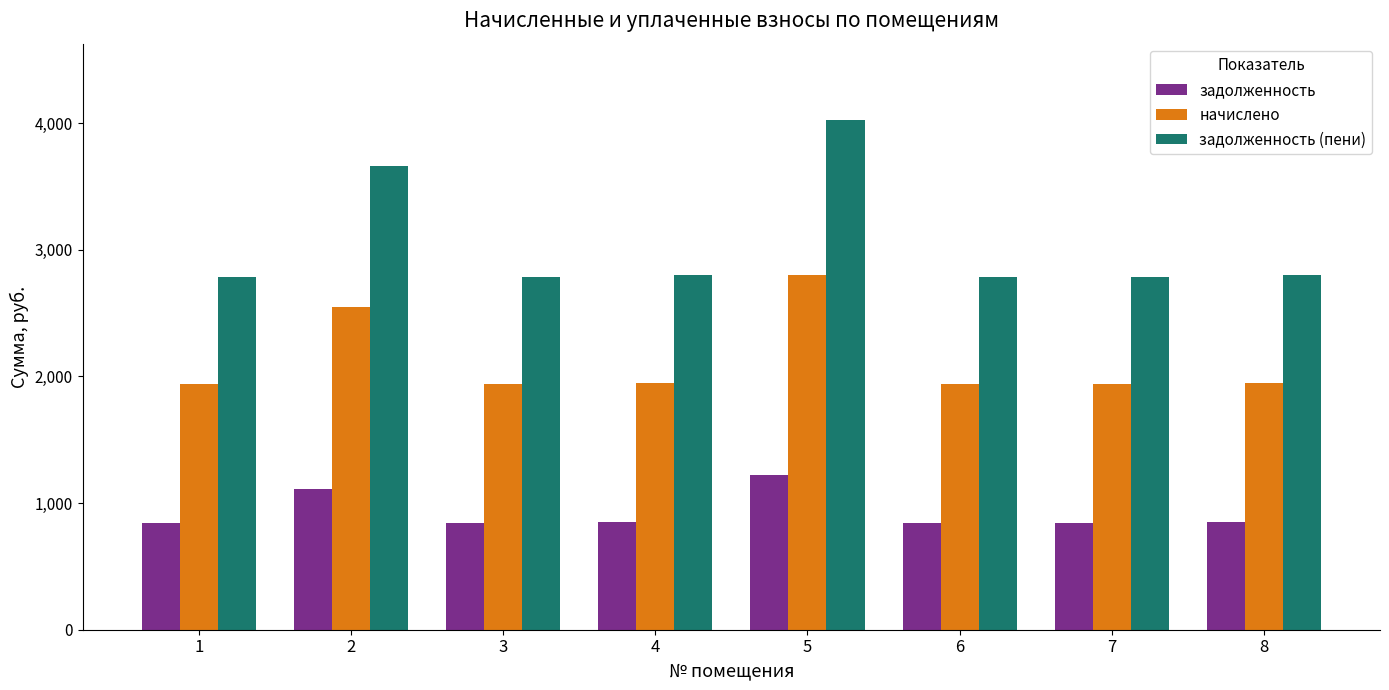

At how many categories does at least one series exceed 2128?

8